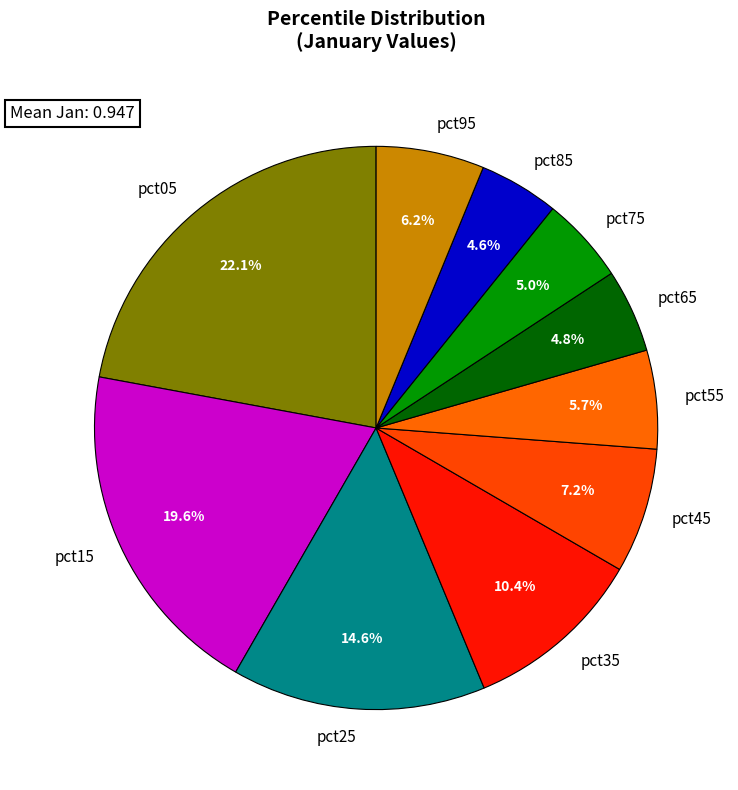

Is pct65 the majority of the pie?

No